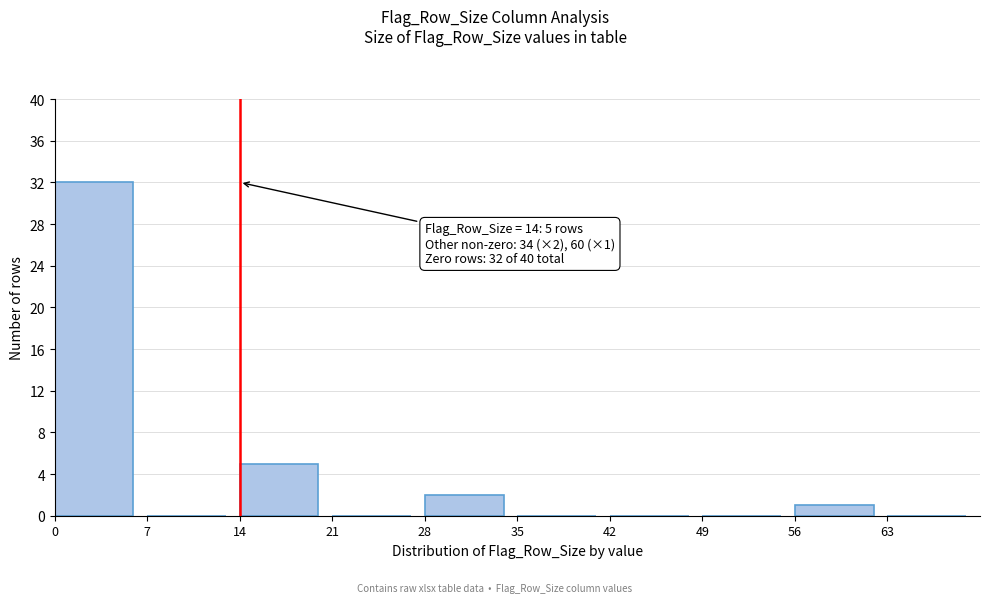

Which range on the x-axis has the tallest bar?

0 to 7